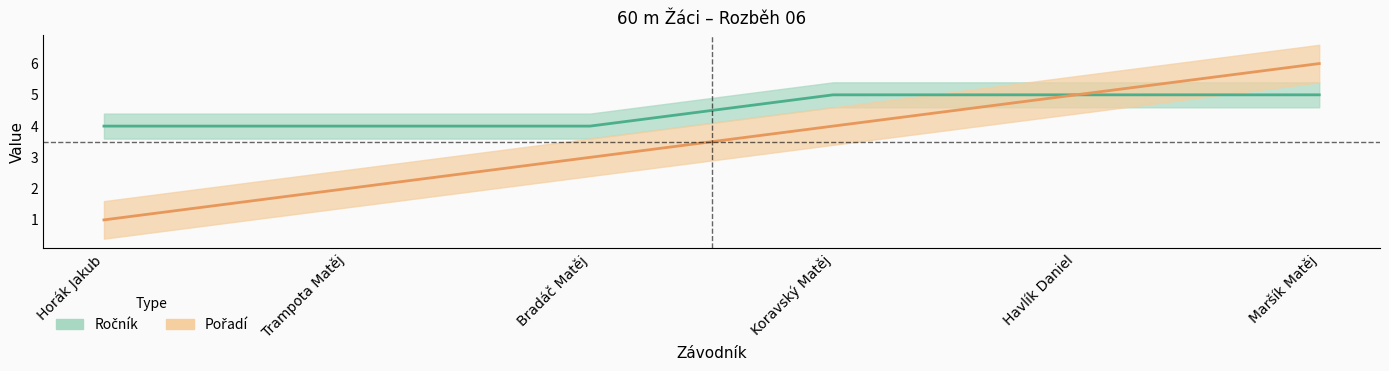

How many lines are shown in the chart?

2